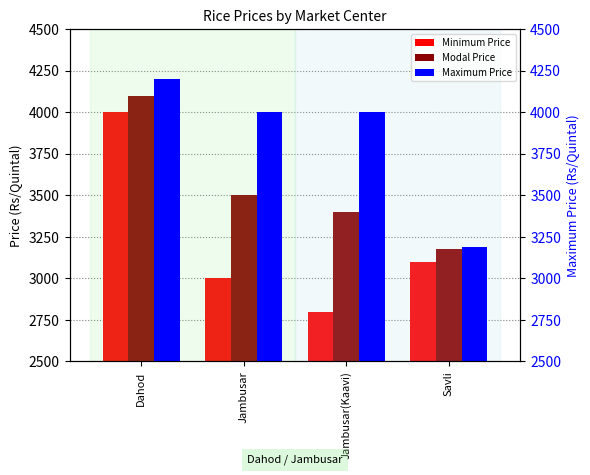

Count the Maximum Price values in the range 4000 to 4200.

3